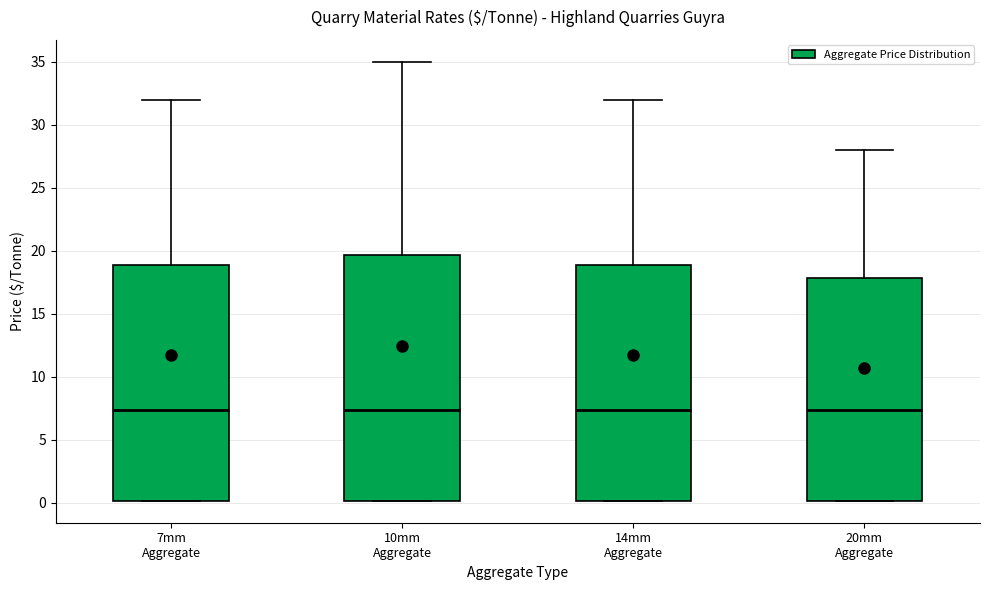

Where is the lower edge of the box for 20mm Aggregate on the y-axis? The values are not printed on the chart, so give them approximately, as read against the axis.

0.0